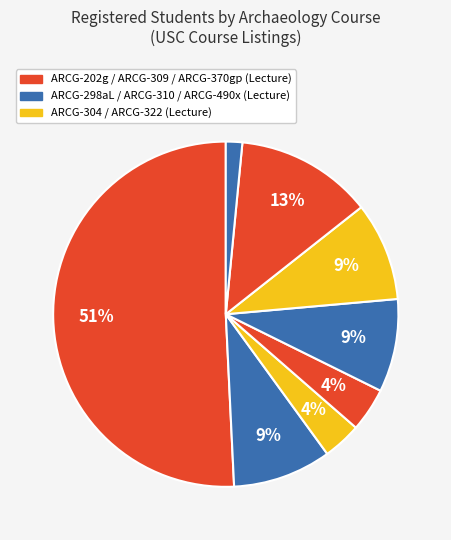

Count the number of slices in the pie.

8